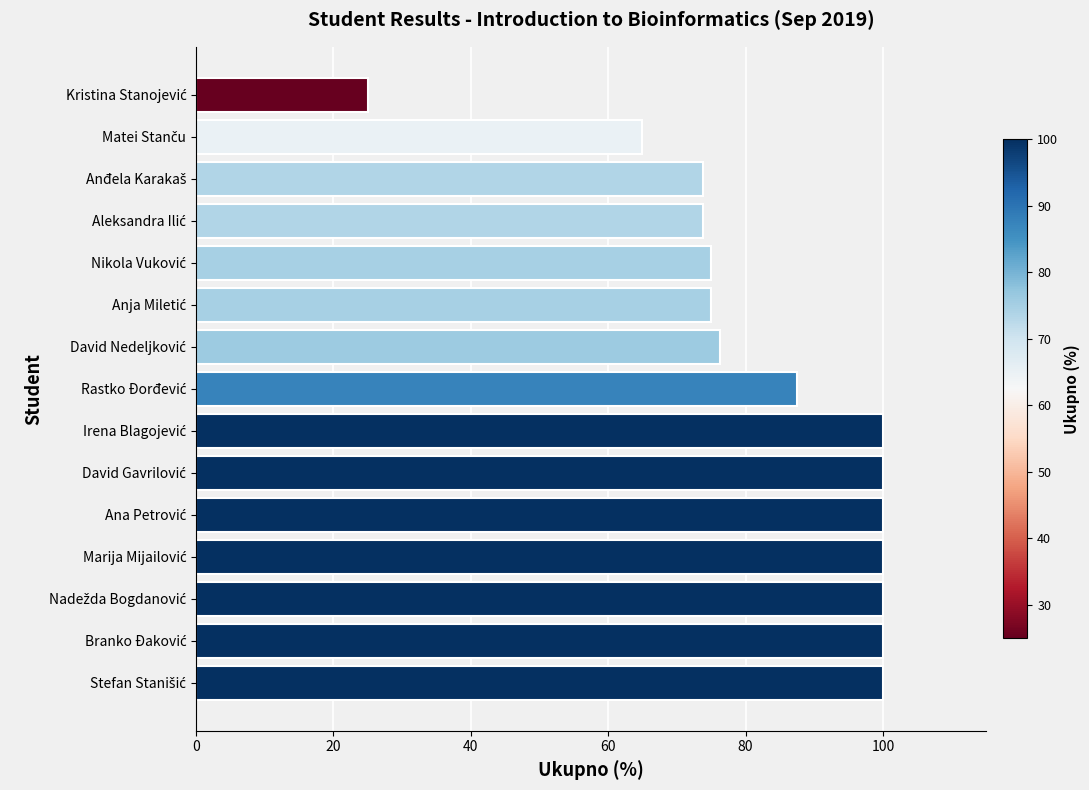

What is the greatest value displayed?

100.0